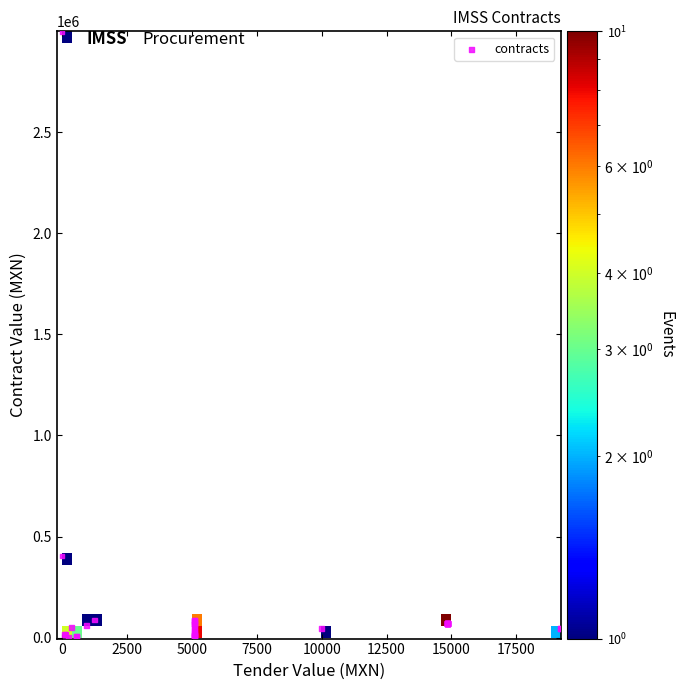

What Y value in the scatter plot is closest to 1500086?

403406